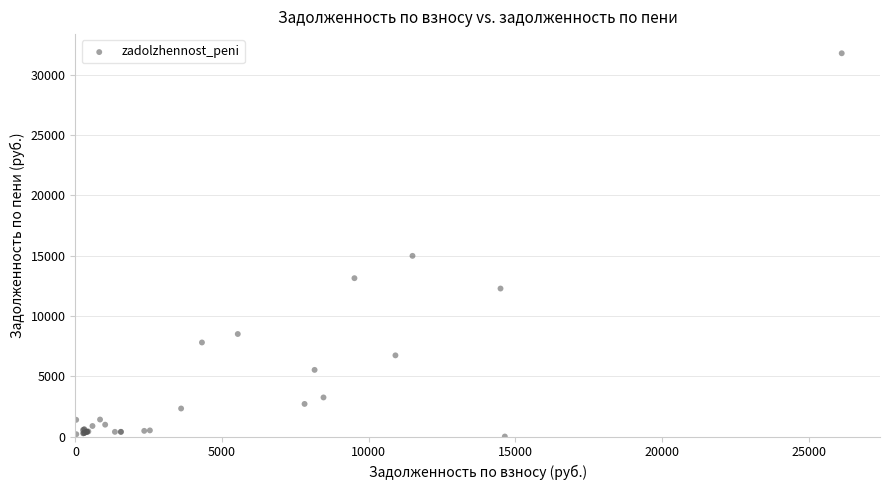

What Y value in the scatter plot is closest to 15884?

14976.0